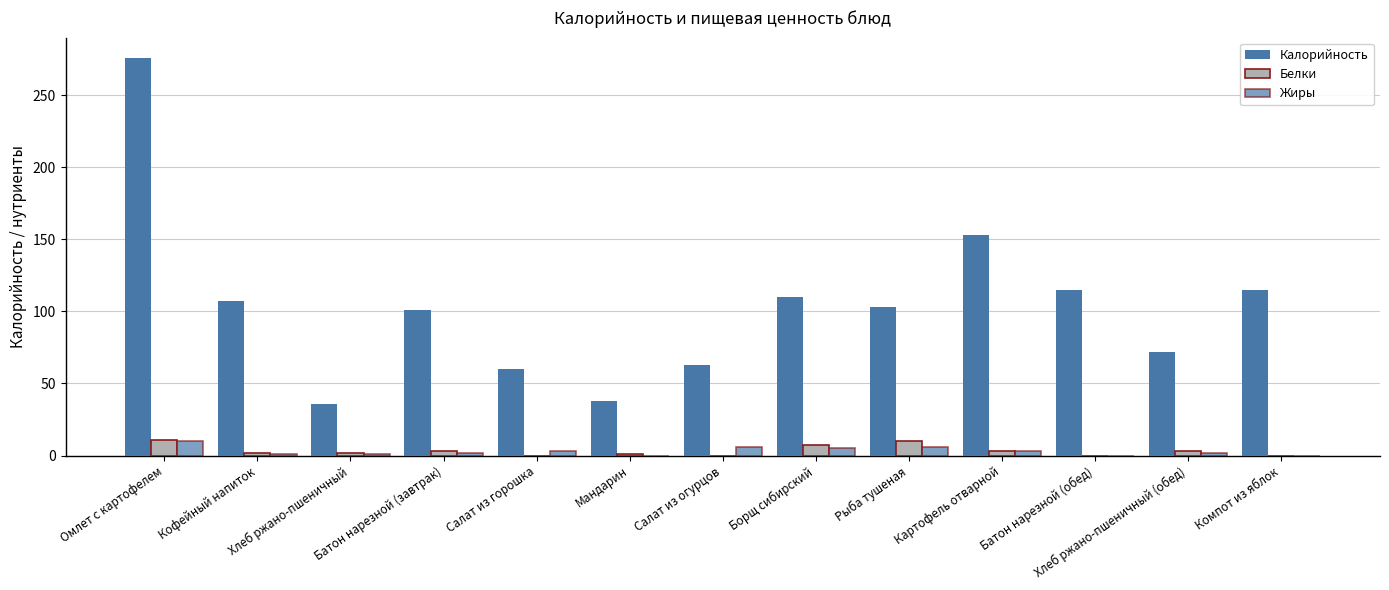

Reading left to right, extract all data points from this chart.

Калорийность: 276	107	36	101	60	38	63	110	103	153	115	72	115
Белки: 11	2	2	3	0	1	0	7	10	3	0	3	0
Жиры: 10	1	1	2	3	0	6	5	6	3	0	2	0